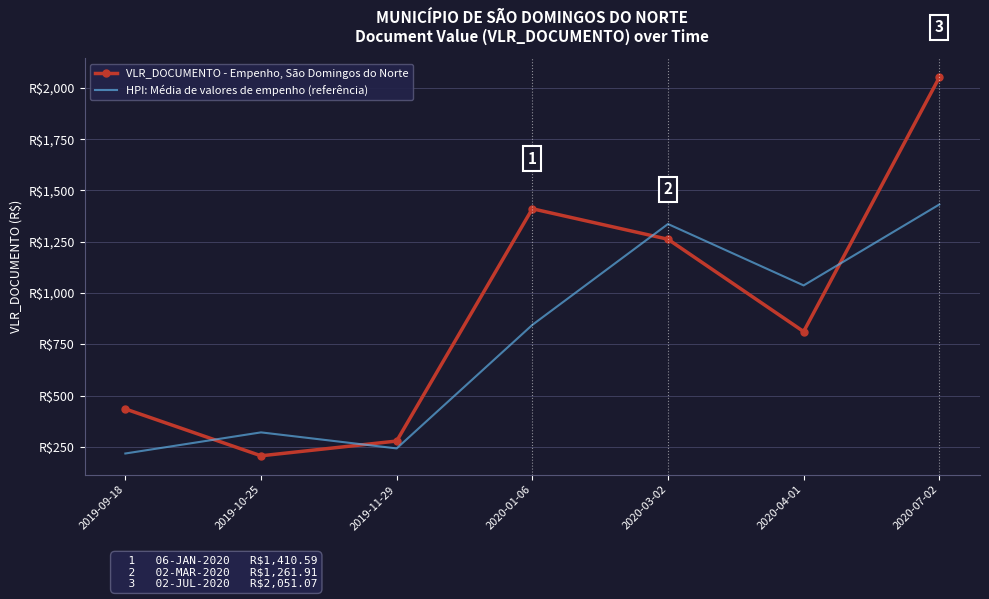

What are all the series names shown in the legend?

VLR_DOCUMENTO - Empenho, São Domingos do Norte, HPI: Média de valores de empenho (referência)